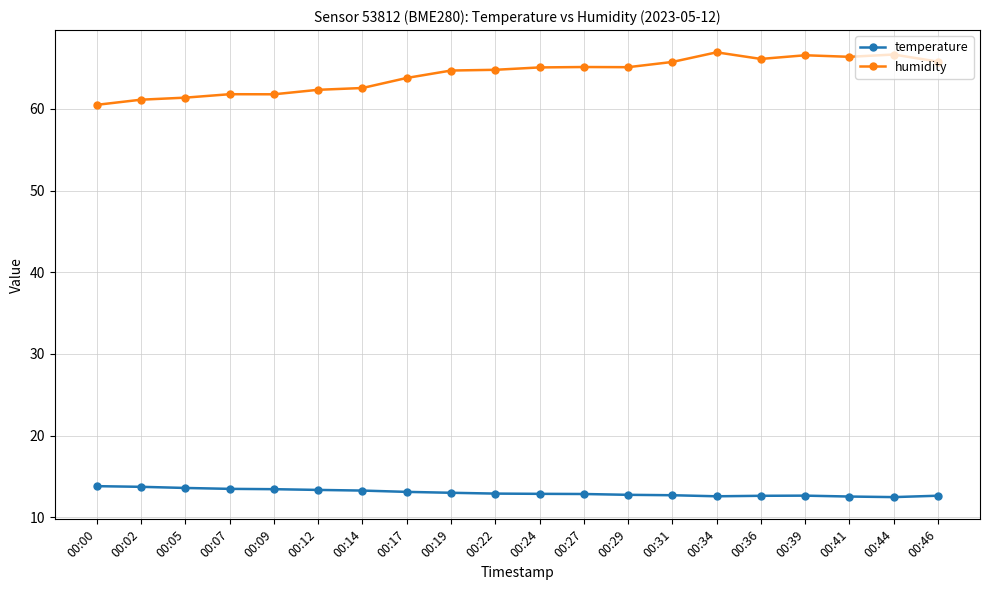

True or false: temperature has more than 0 interior local peaks.

True